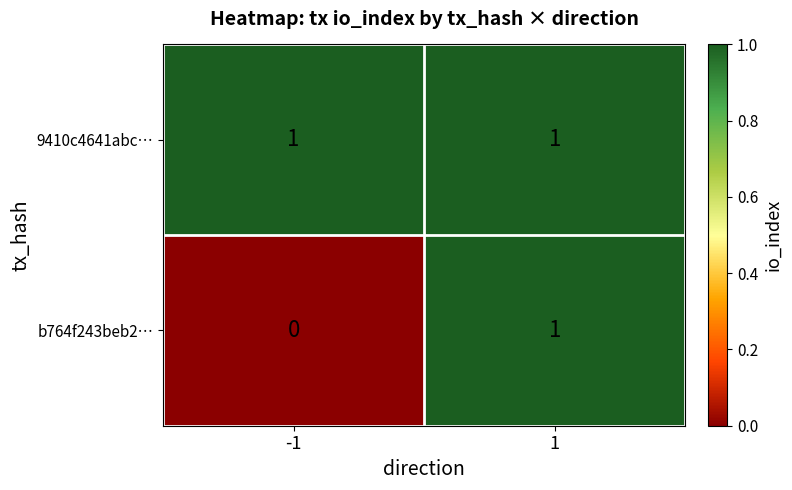

List the series in order of their overall mean, lowest first.

b764f243beb2…, 9410c4641abc…